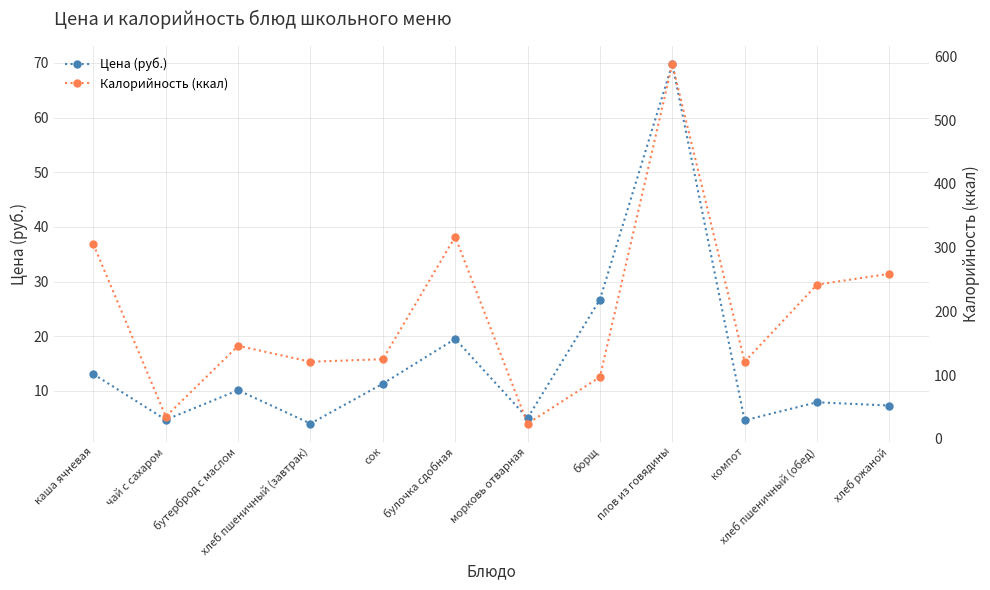

Which category has the highest value across all series?

плов из говядины